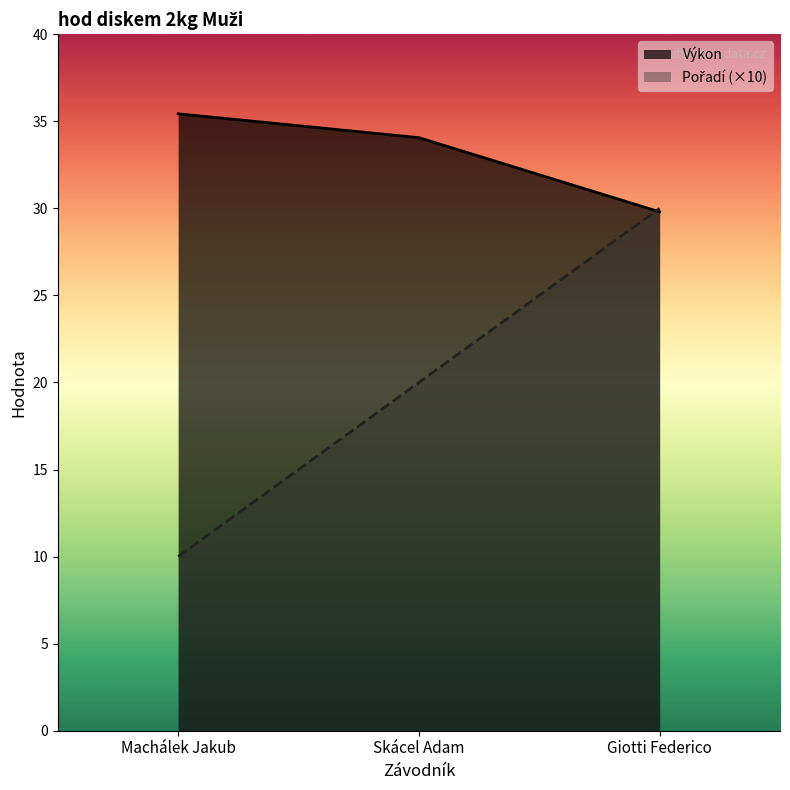

At which category does the chart reach its peak across all series?

Machálek Jakub